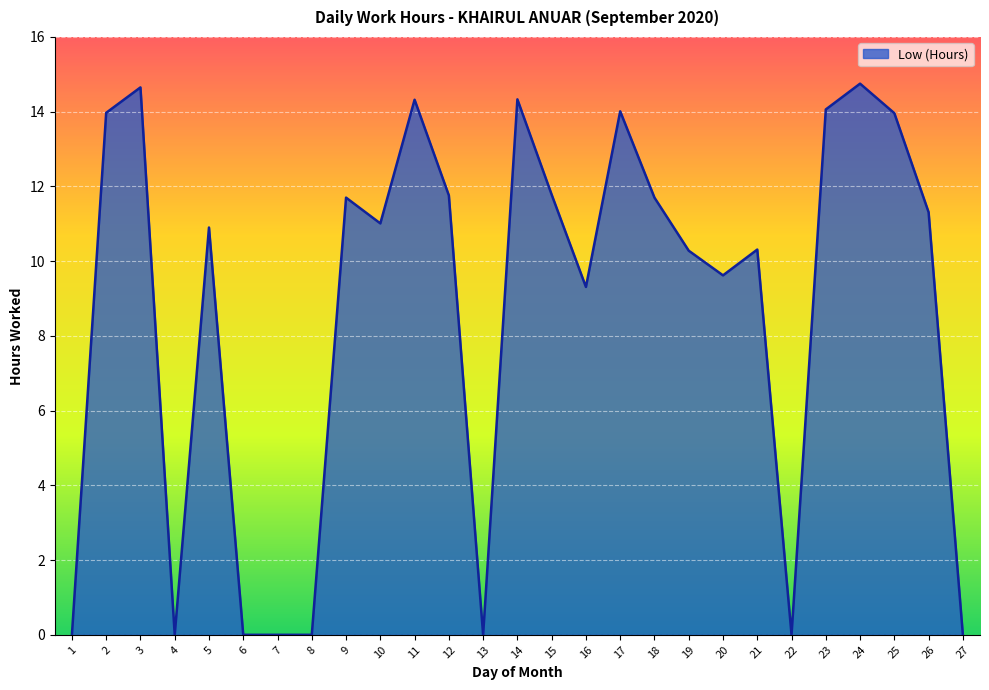

What is the change in value from 14 to 17?

-0.3